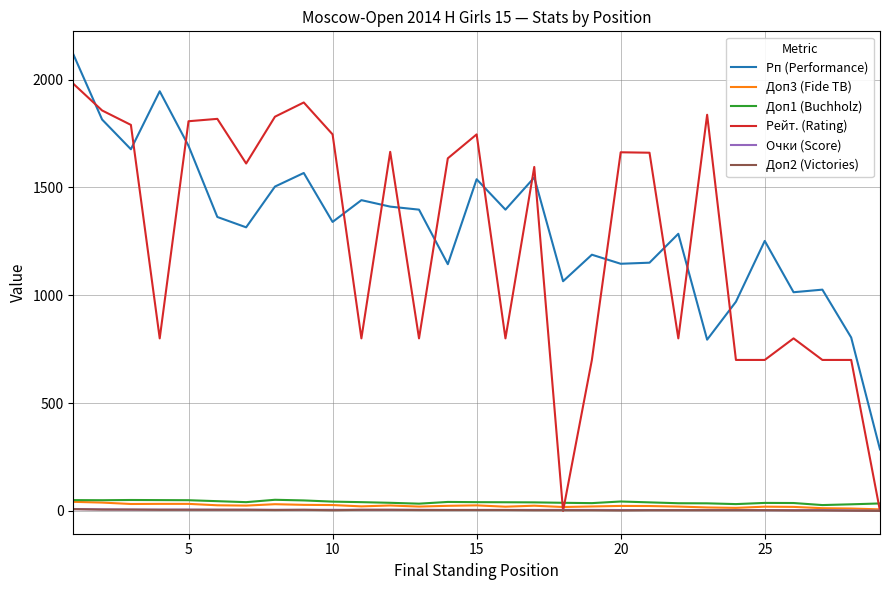

What is the maximum value for Доп1 (Buchholz)?

51.5